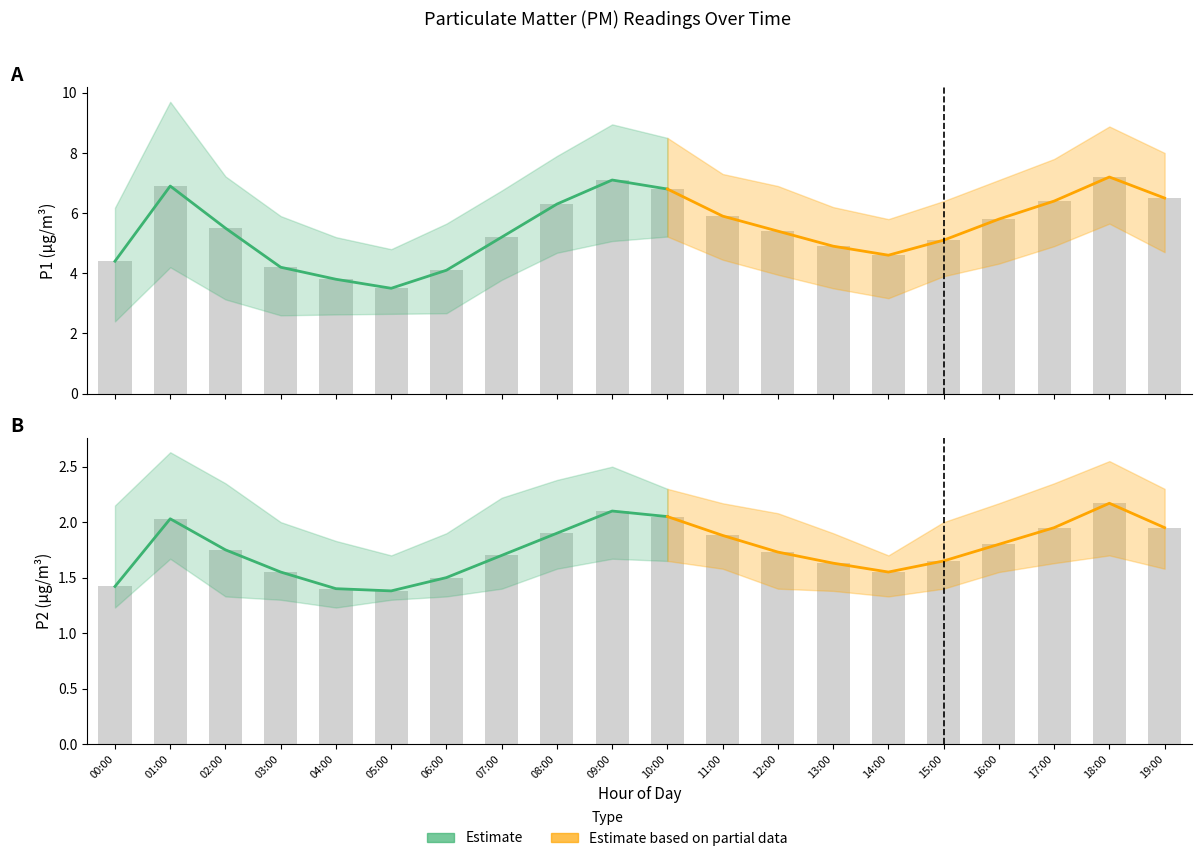

Reading left to right, what are all the values shown in this chart?

P1: 4.4	6.9	5.5	4.2	3.8	3.5	4.1	5.2	6.3	7.1	6.8	5.9	5.4	4.9	4.6	5.1	5.8	6.4	7.2	6.5
P1_upper: 6.2	9.7	7.2	5.9	5.2	4.8	5.7	6.8	7.9	8.9	8.5	7.3	6.9	6.2	5.8	6.4	7.1	7.8	8.9	8.0
P1_lower: 2.4	4.2	3.1	2.6	2.6	2.6	2.7	3.8	4.7	5.1	5.2	4.5	4.0	3.5	3.2	3.9	4.3	4.9	5.7	4.7
P2: 1.4	2.0	1.8	1.6	1.4	1.4	1.5	1.7	1.9	2.1	2.0	1.9	1.7	1.6	1.6	1.6	1.8	1.9	2.2	1.9
P2_upper: 2.1	2.6	2.4	2.0	1.8	1.7	1.9	2.2	2.4	2.5	2.3	2.2	2.1	1.9	1.7	2.0	2.2	2.4	2.5	2.3
P2_lower: 1.2	1.7	1.3	1.3	1.2	1.3	1.3	1.4	1.6	1.7	1.6	1.6	1.4	1.4	1.3	1.4	1.6	1.6	1.7	1.6